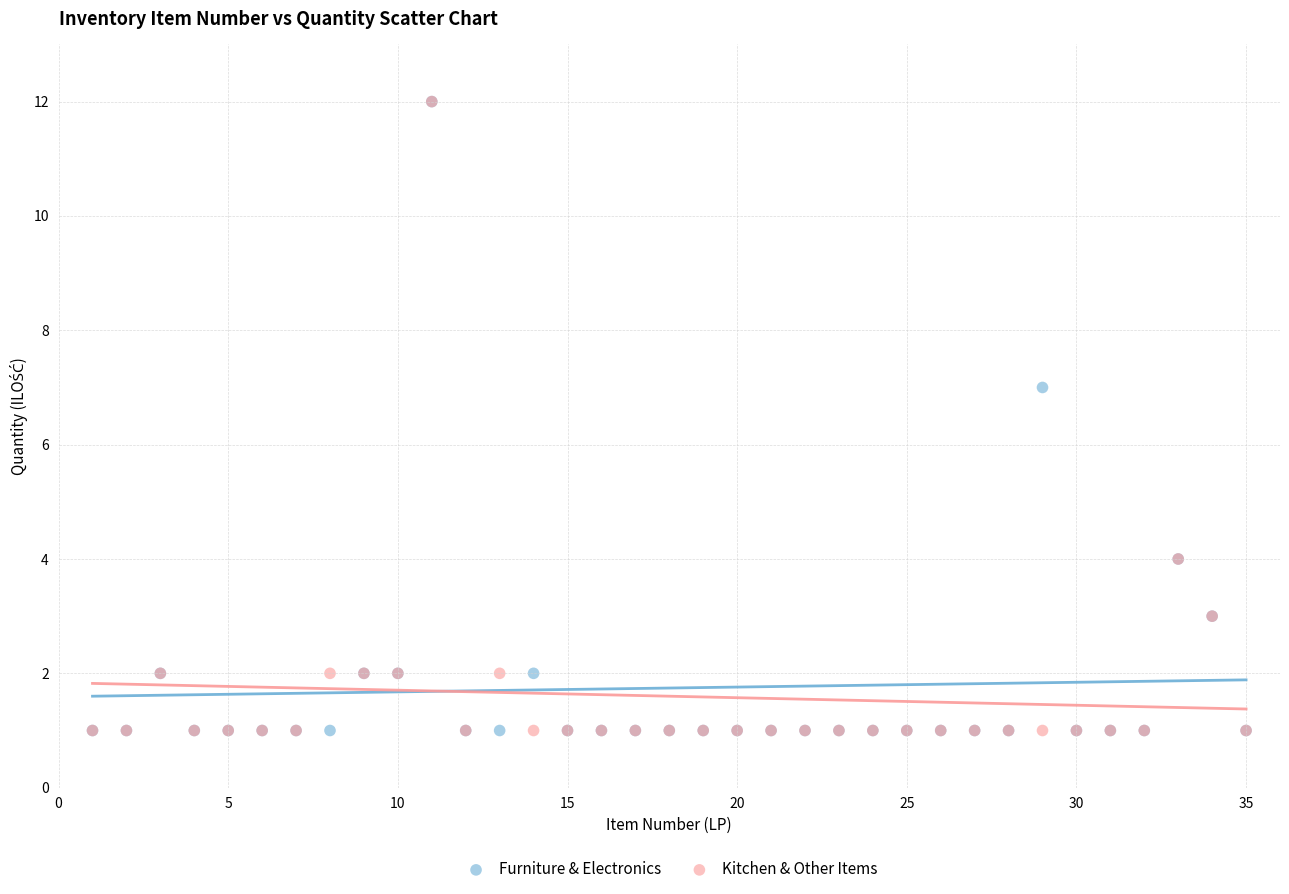

What are all the series names shown in the legend?

Furniture & Electronics, Kitchen & Other Items